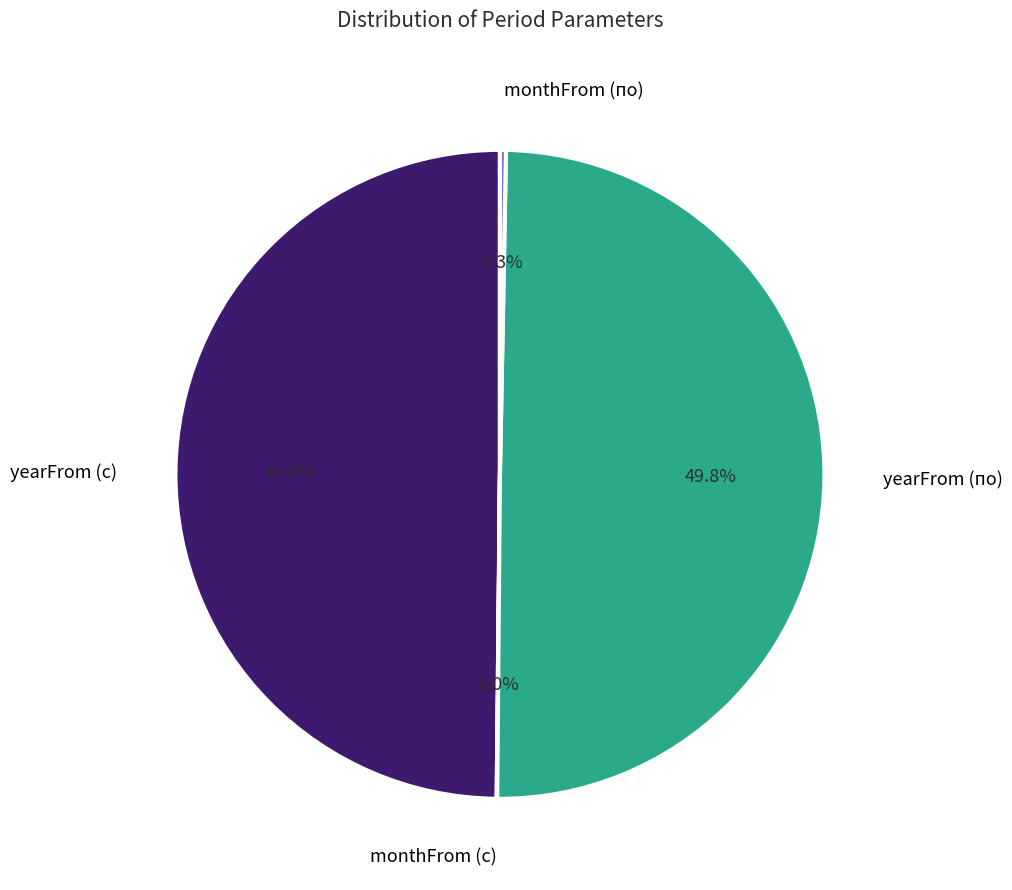

Which slice is the smallest?

monthFrom (с)